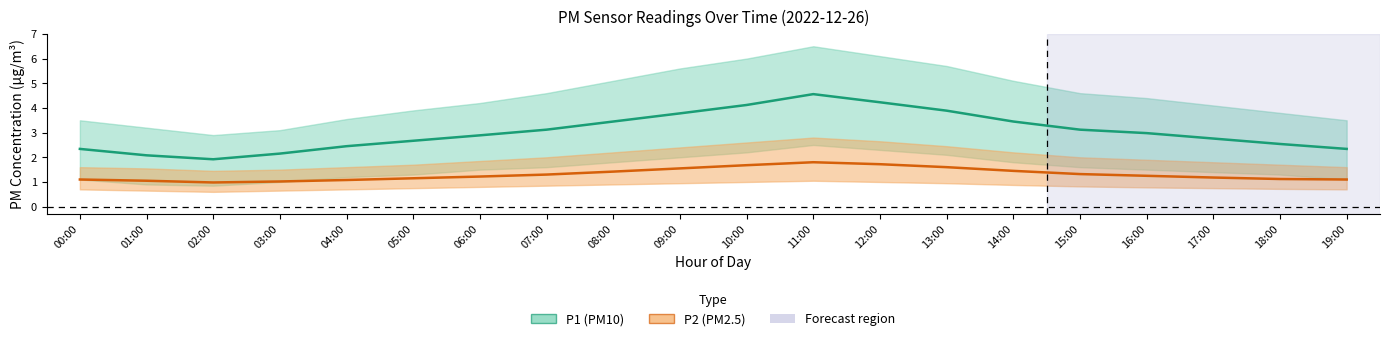

How many lines are shown in the chart?

2